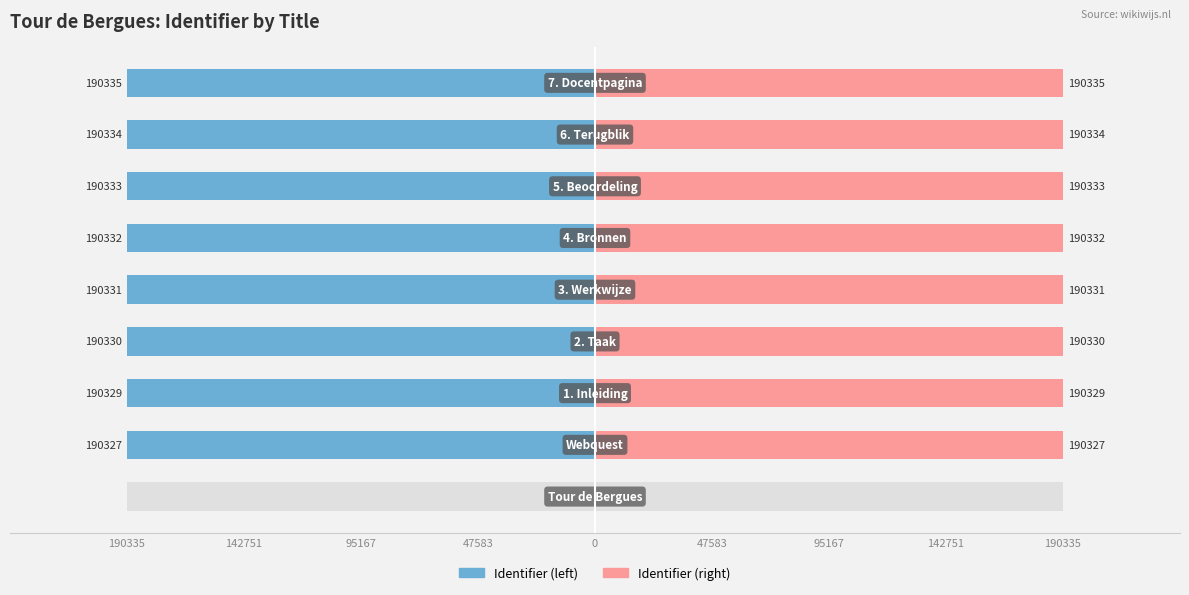

What are all the series names shown in the legend?

Identifier (left), Identifier (right)